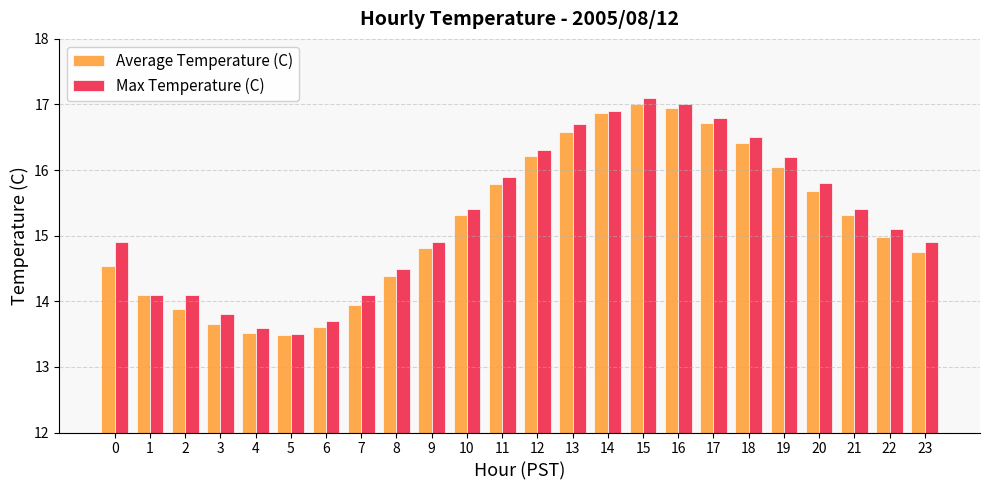

Between 7 and 20, which series saw the biggest shift?

Average Temperature (C)